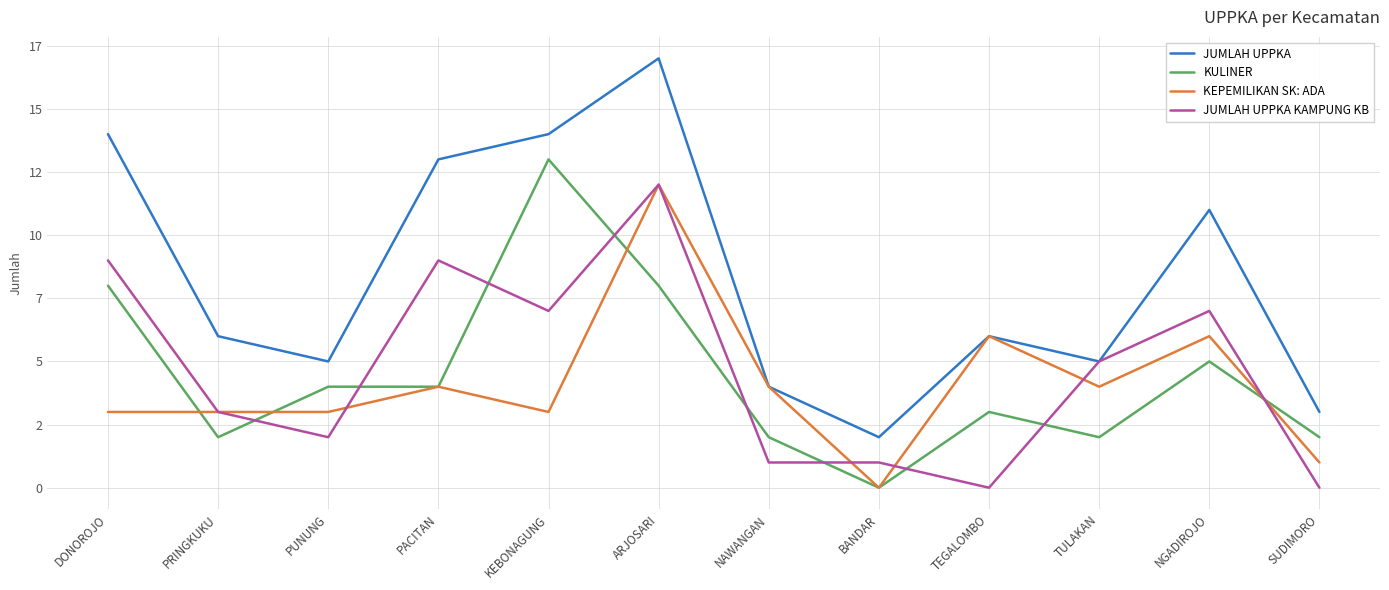

Which label corresponds to the largest value in the chart?

ARJOSARI